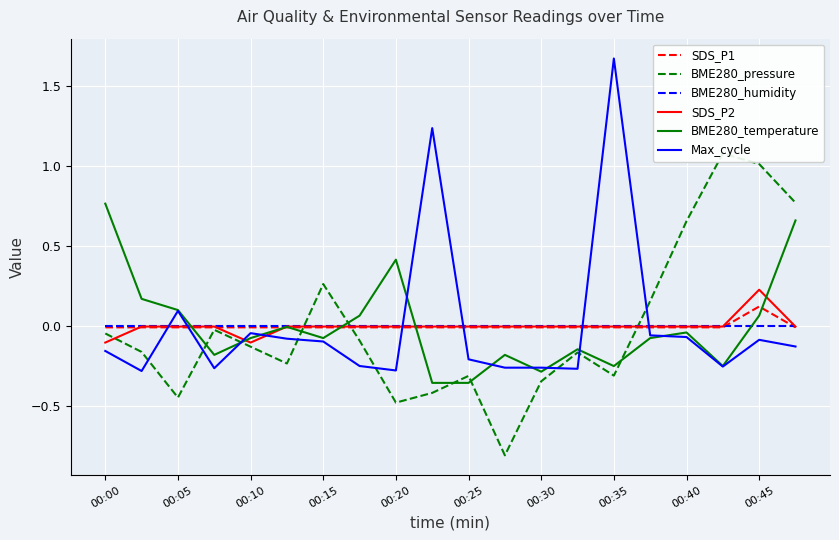

Is the value of SDS_P2 at 00:30 greater than the value of Max_cycle at 00:35?

No